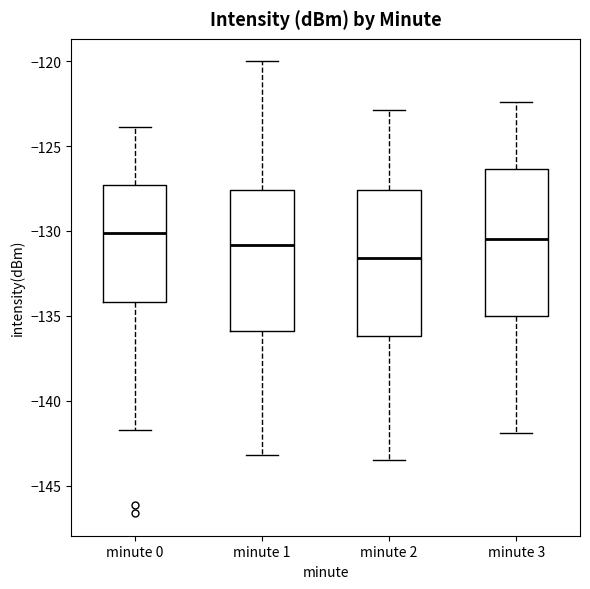

Where does the upper whisker of the box for minute 3 end on the y-axis? The values are not printed on the chart, so give them approximately, as read against the axis.

-122.5